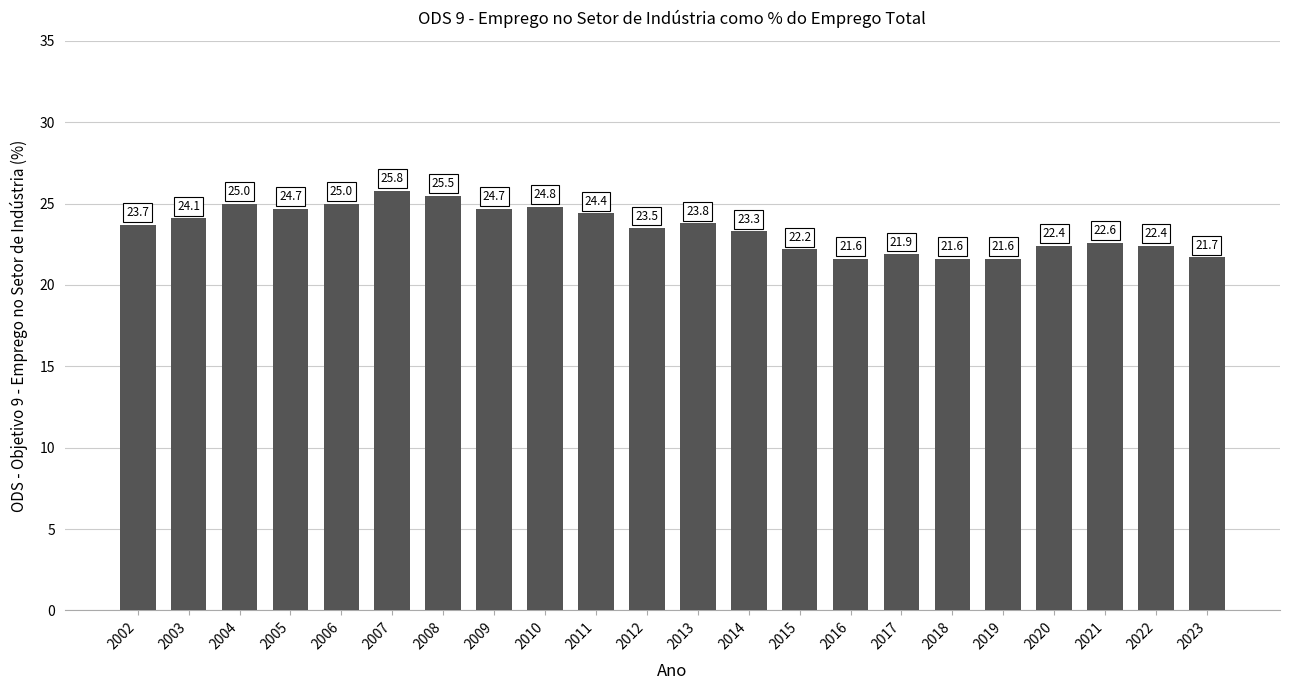

Which category has the highest value across all series?

2007